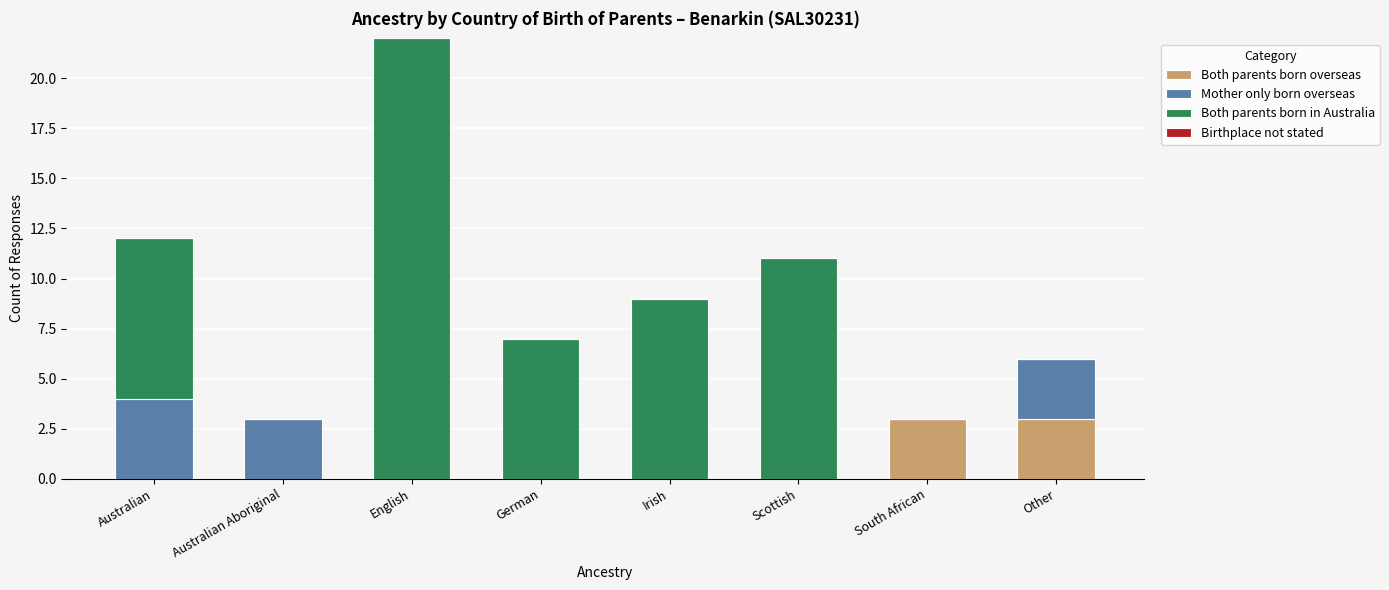

How many data points does each series have?

8